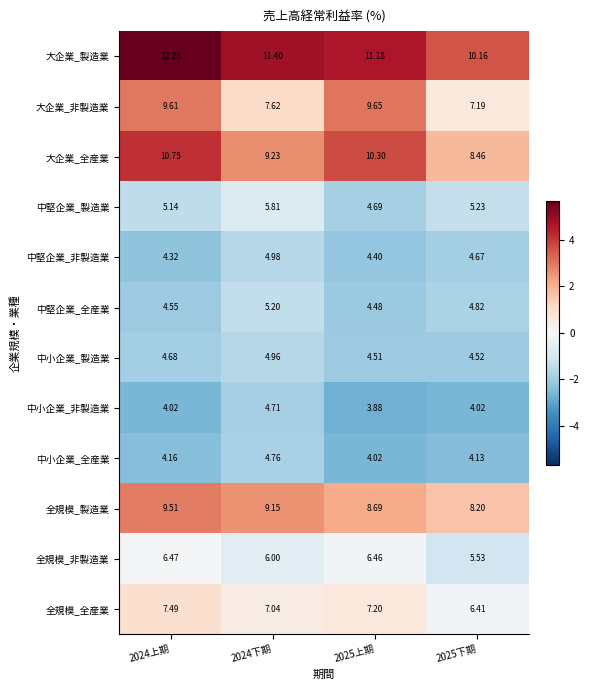

List the series in order of their peak value, lowest first.

中小企業_非製造業, 中小企業_全産業, 中小企業_製造業, 中堅企業_非製造業, 中堅企業_全産業, 中堅企業_製造業, 全規模_非製造業, 全規模_全産業, 全規模_製造業, 大企業_非製造業, 大企業_全産業, 大企業_製造業